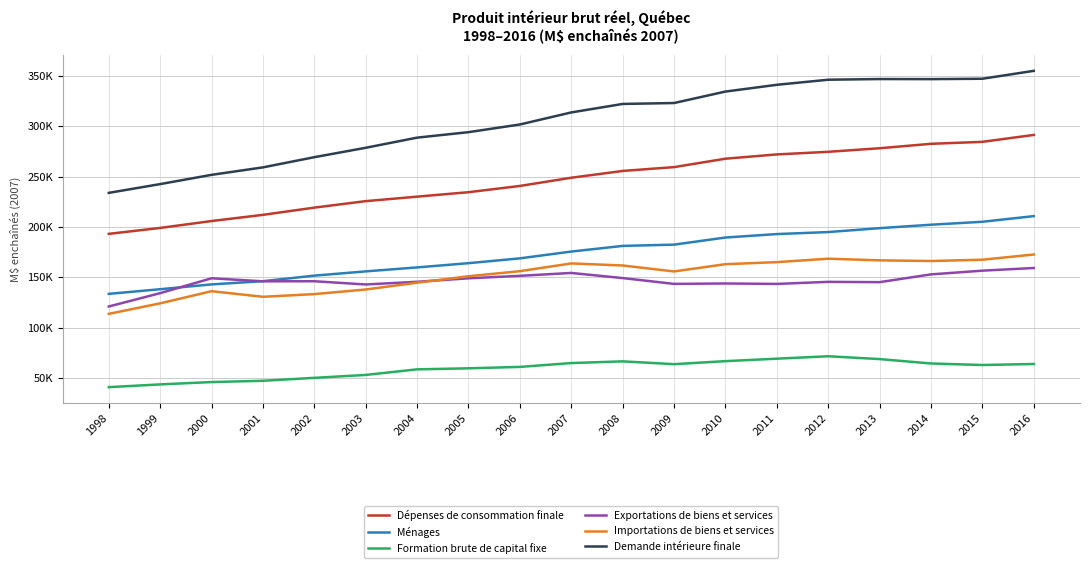

What are all the series names shown in the legend?

Dépenses de consommation finale, Ménages, Formation brute de capital fixe, Exportations de biens et services, Importations de biens et services, Demande intérieure finale